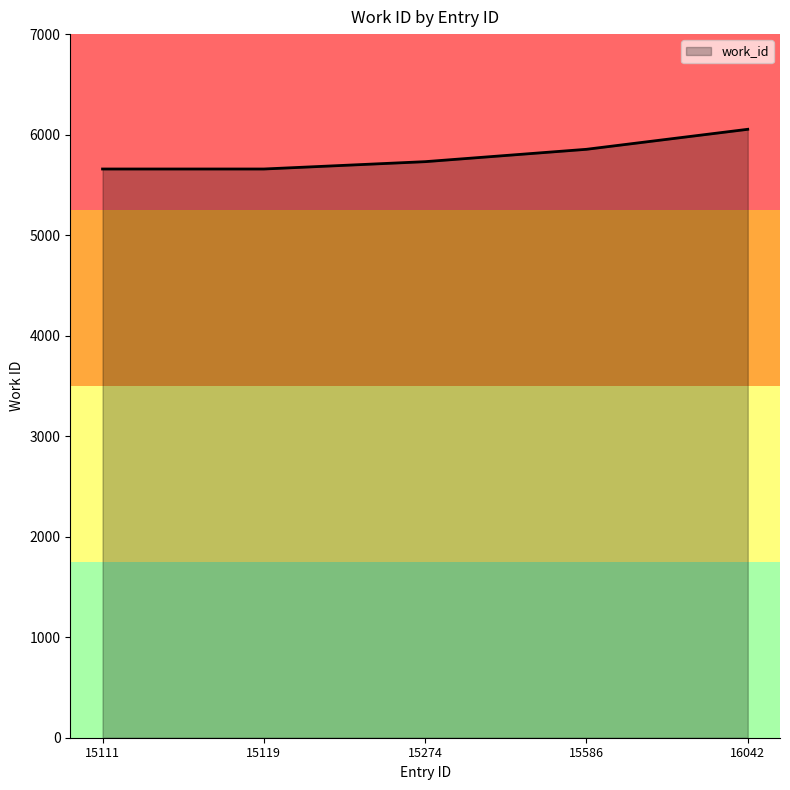

True or false: the data shows 9993 at 15111.

False